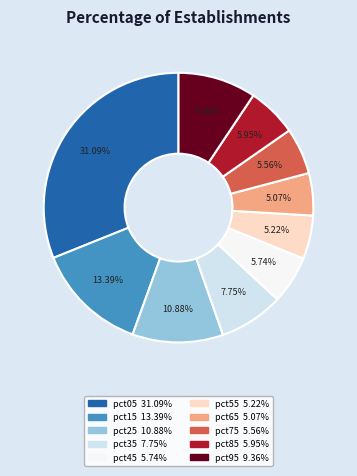

Is pct05 the majority of the pie?

No